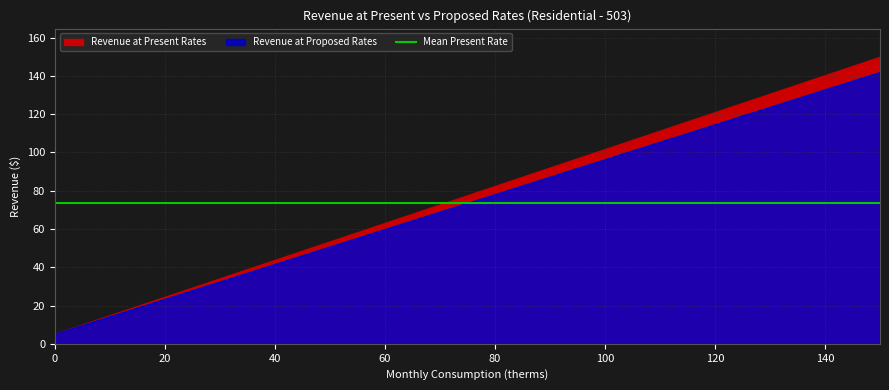

Reading left to right, what are all the values shown in this chart?

Revenue at Present Rates: 5.0	29.1	33.9	38.8	43.6	48.4	53.2	62.9	72.5	82.2	91.8	101.5	111.1	120.8	130.4	140.1	149.7
Revenue at Proposed Rates: 5.0	27.8	32.4	36.9	41.5	46.0	50.6	59.7	68.8	78.0	87.1	96.2	105.3	114.4	123.6	132.7	141.8